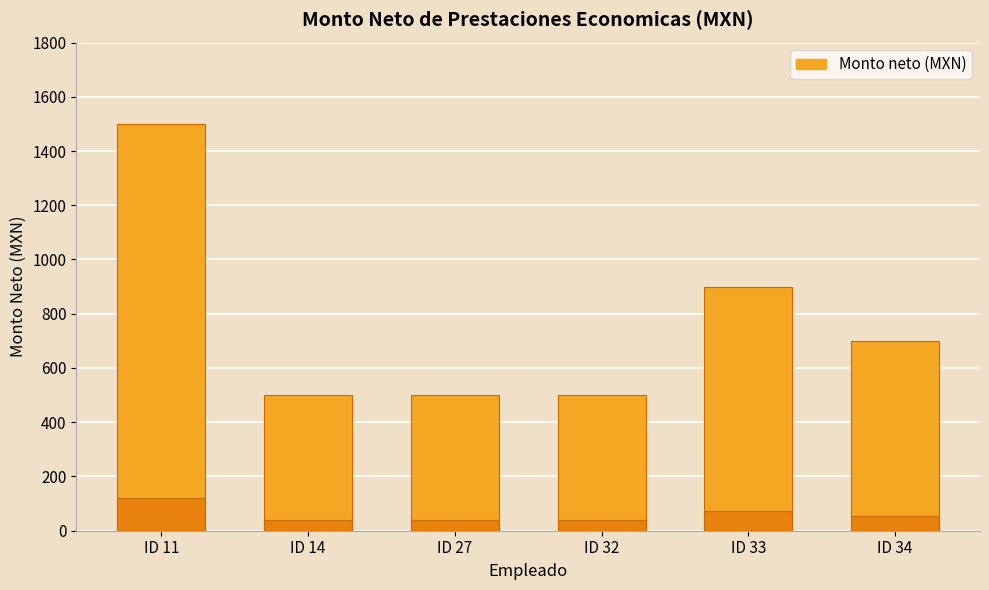

How many bars are there in total?

6